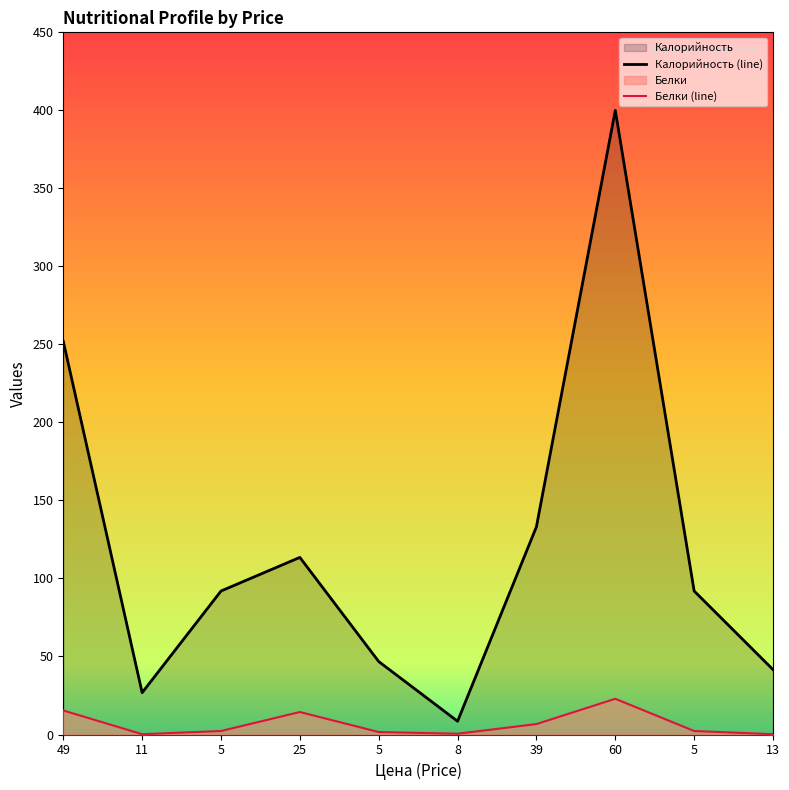

What is the difference between the highest and lowest values at 49?

236.6